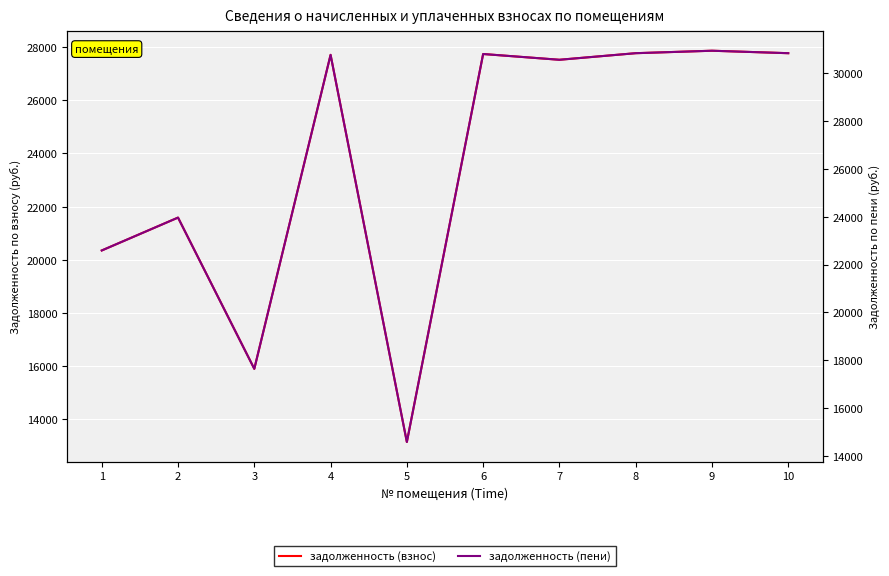

Which has a higher value, 1 or 7?

7